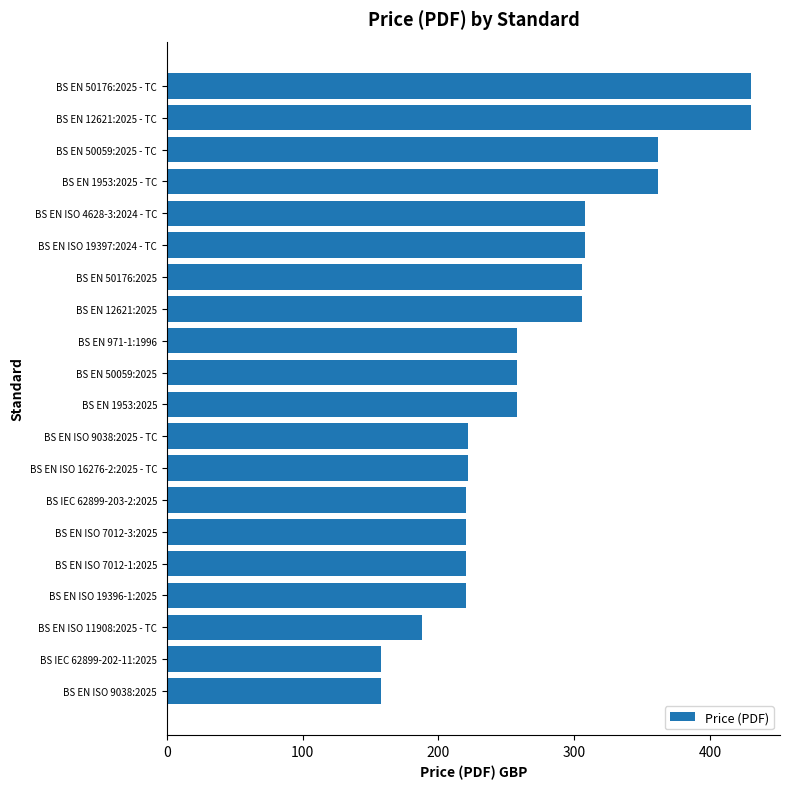

Reading top to bottom, transcribe all the data shown in this chart.

430	430	362	362	308	308	306	306	258	258	258	222	222	220	220	220	220	188	158	158